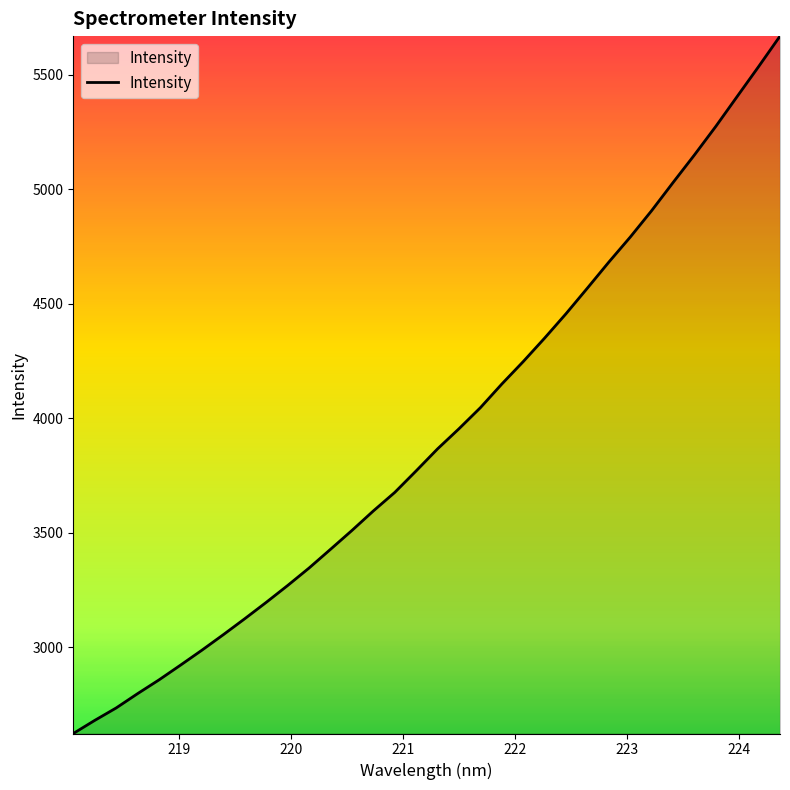

What is the minimum value shown in the chart?

2624.2